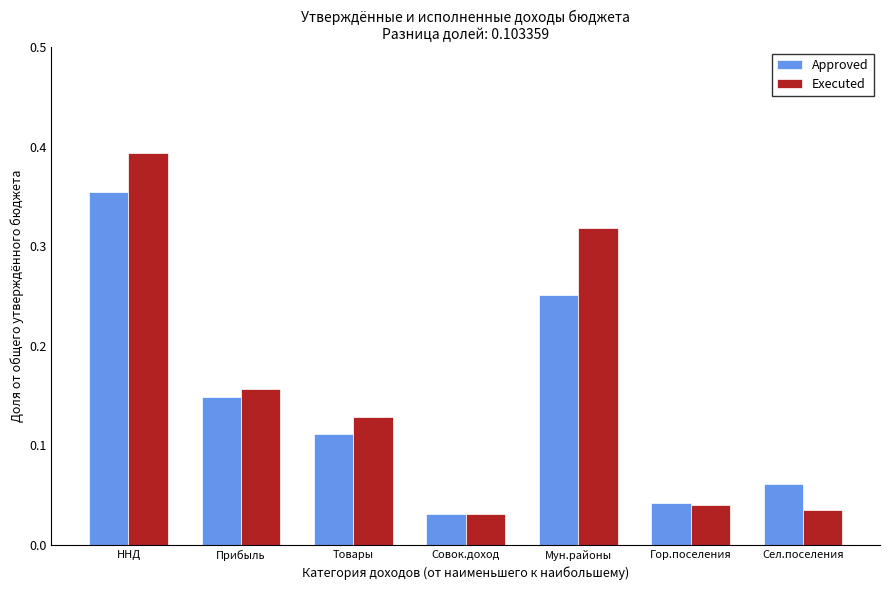

Rank the series by their average value, from lowest to highest.

Approved, Executed